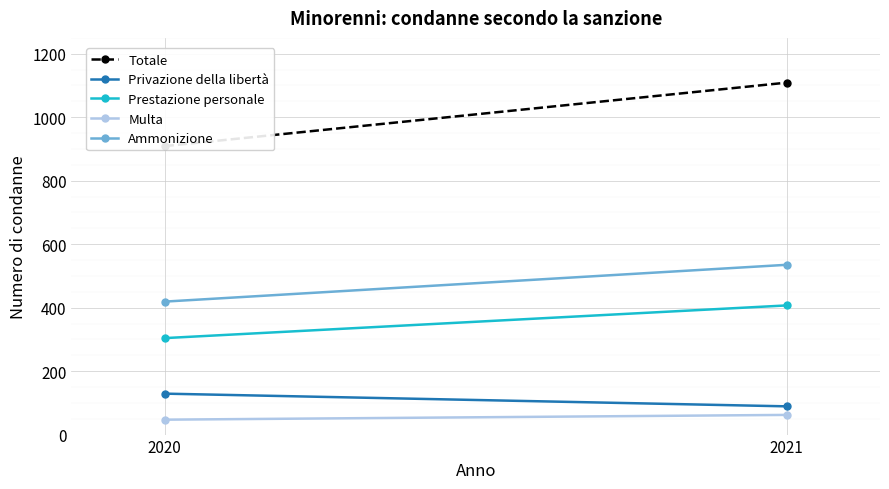

At how many categories does at least one series exceed 674?

2